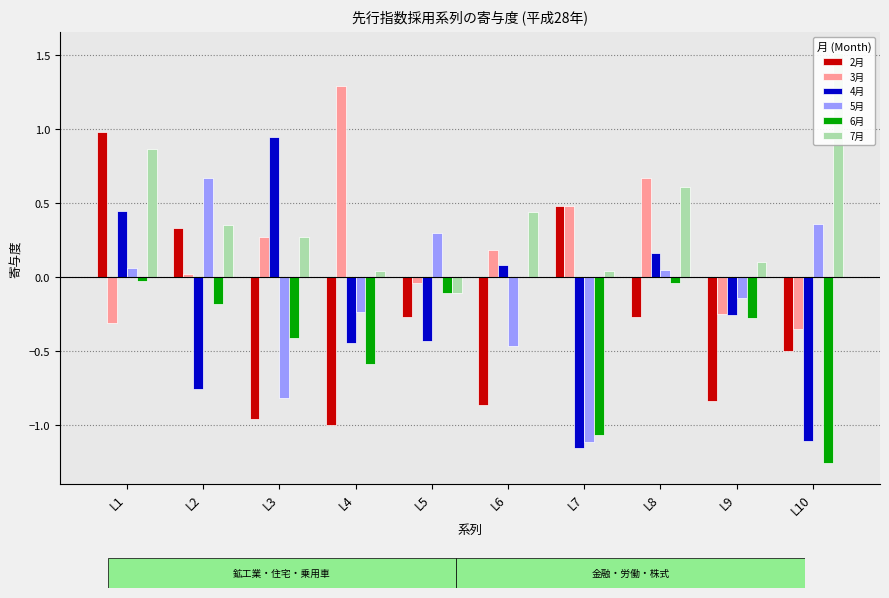

List the labels in order of 7月 value, largest first.

L10, L1, L8, L6, L2, L3, L9, L4, L7, L5